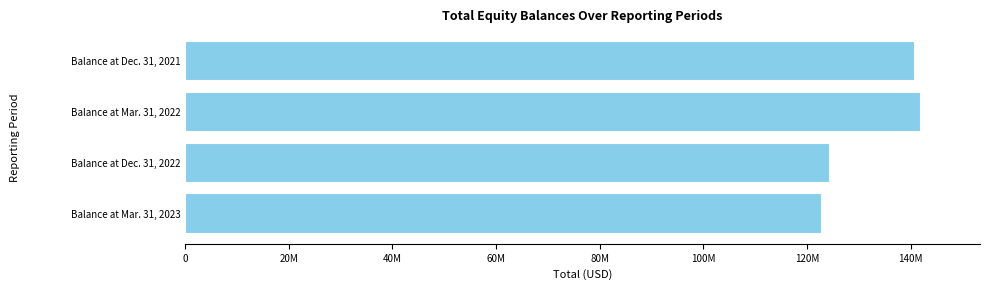

Are the bars grouped side by side (vs. stacked)?

No